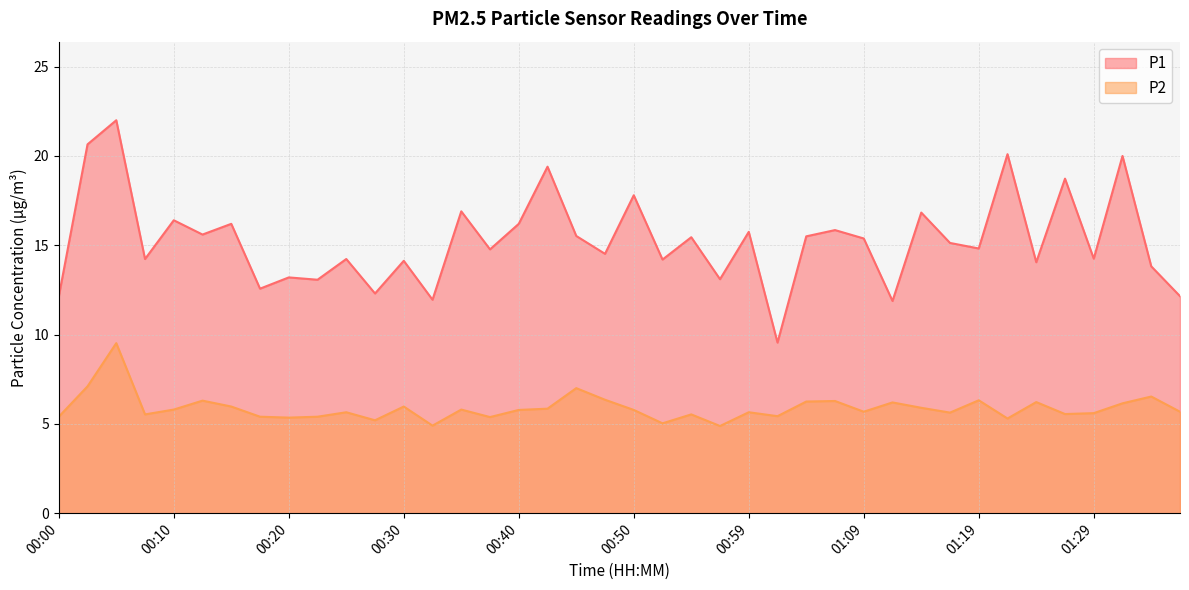

Rank the categories by P2 value from lowest to highest.

00:57, 00:32, 00:52, 00:27, 01:21, 00:20, 00:37, 00:00, 00:18, 00:22, 01:02, 00:08, 00:54, 01:26, 01:29, 01:17, 00:25, 00:59, 01:09, 01:36, 00:40, 00:50, 00:10, 00:35, 00:42, 01:14, 00:15, 00:30, 01:31, 01:12, 01:24, 01:04, 01:07, 00:13, 01:19, 00:47, 01:34, 00:45, 00:03, 00:05